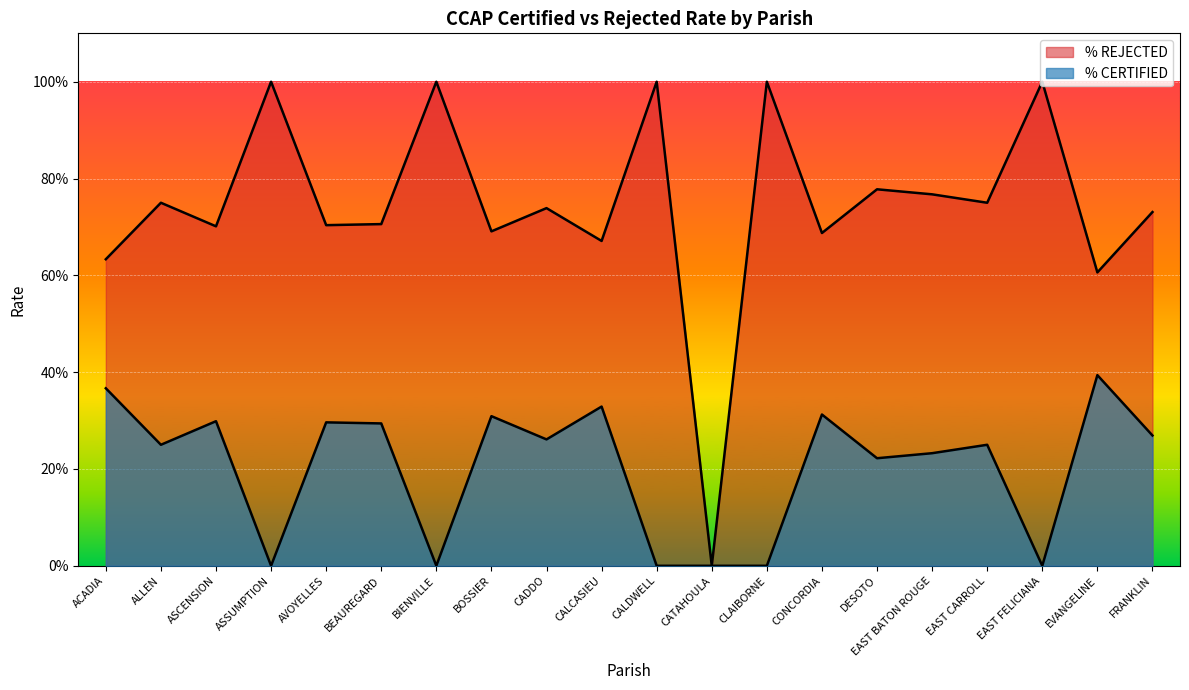

What is the greatest value displayed?

1.0